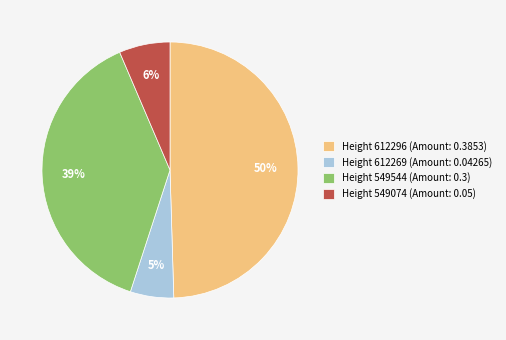

Is Height 612296 (Amount: 0.3853) the majority of the pie?

No